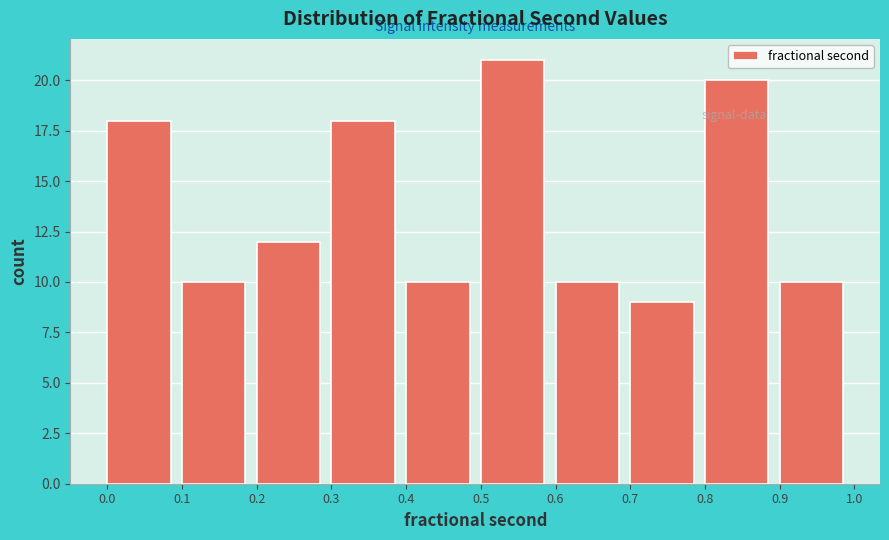

How tall is the bar that spans 0.6 to 0.7 on the x-axis? The values are not printed on the chart, so give them approximately, as read against the axis.

10